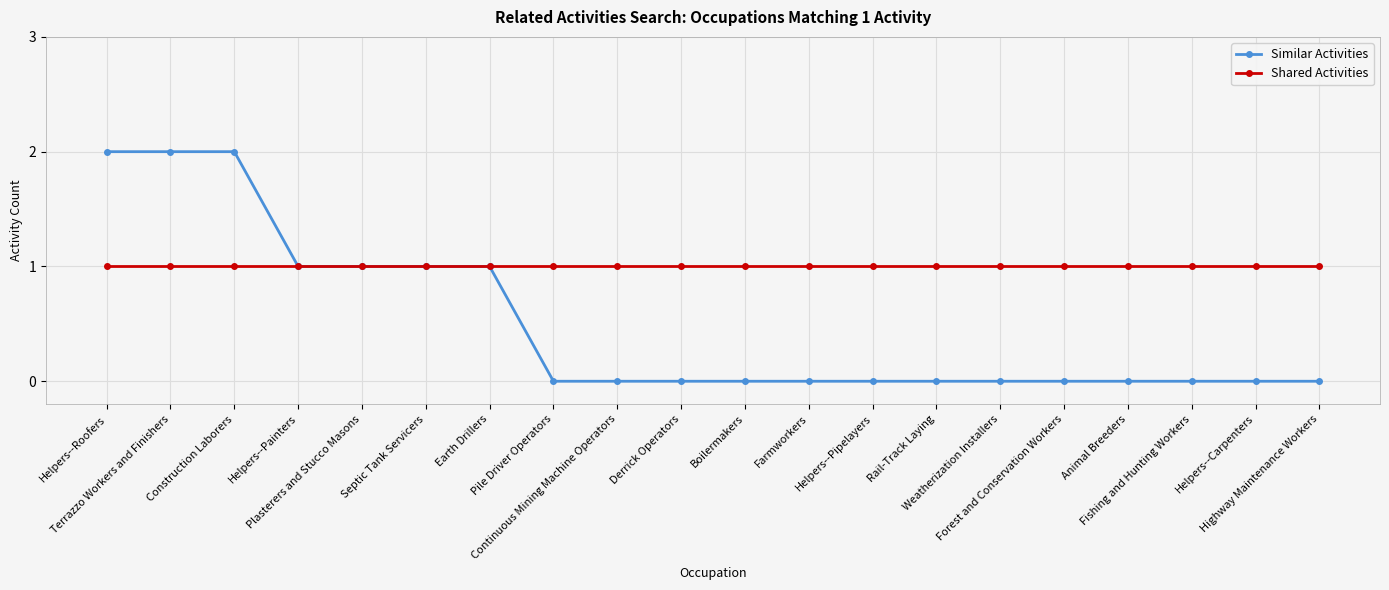

Is it true that Similar Activities equals 1 at Septic Tank Servicers?

True